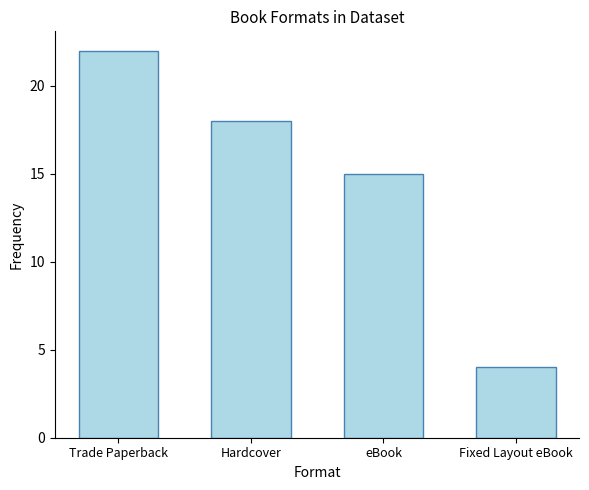

What is the sum of all values?

59